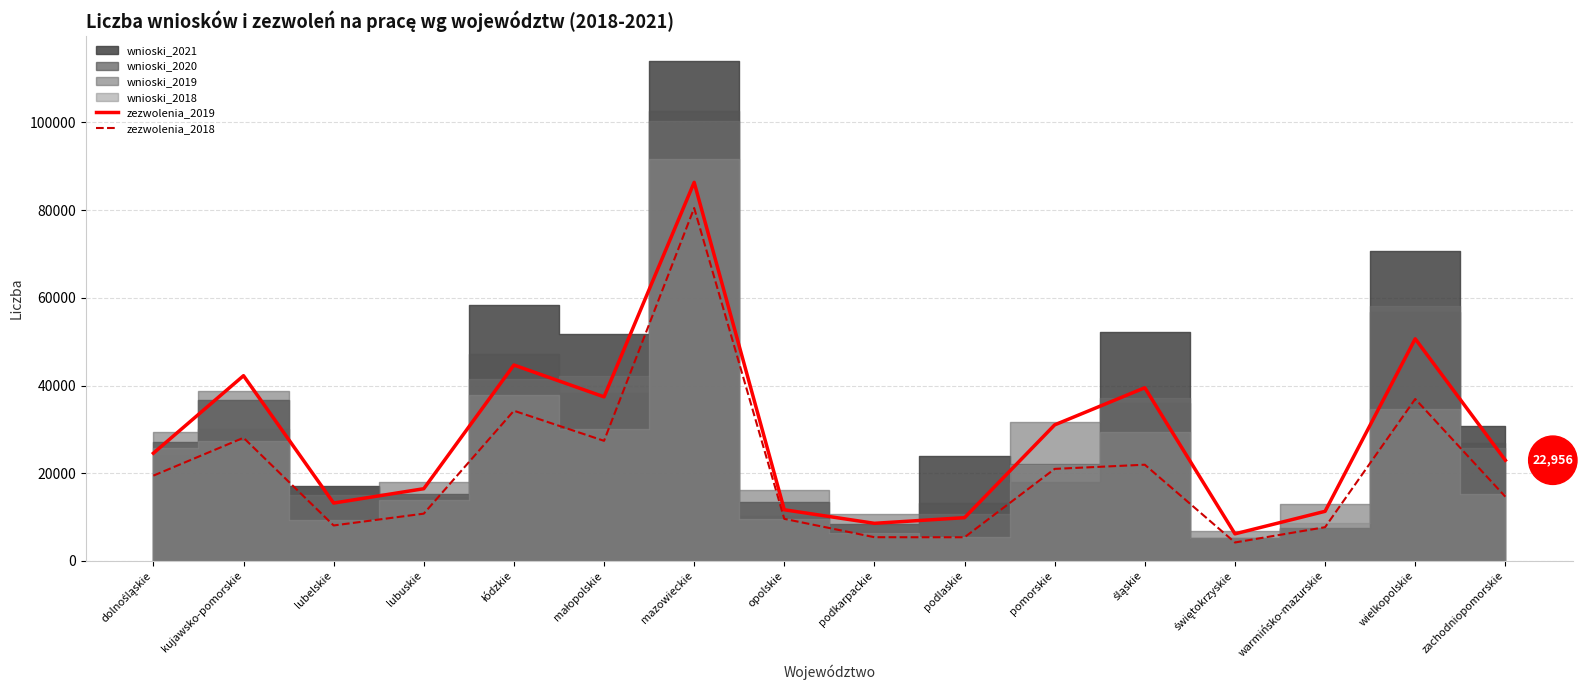

What is the difference between the zezwolenia_2019 values at zachodniopomorskie and wielkopolskie?

27698